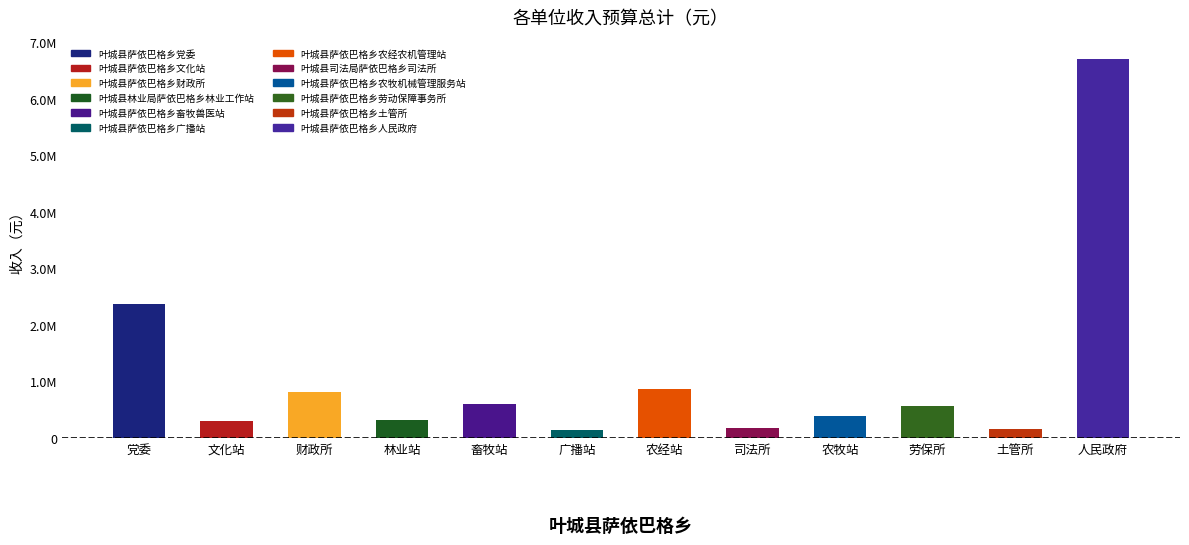

What is the label of the 7th bar from the right?

叶城县萨依巴格乡广播站